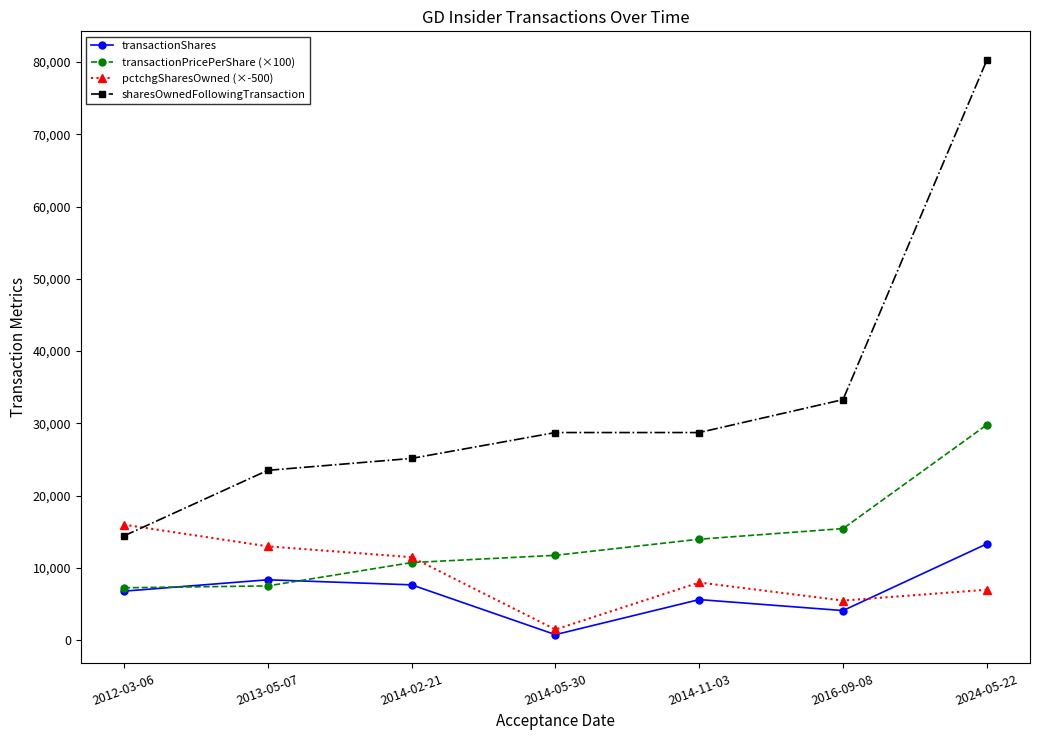

Which series has the largest total across all categories?

sharesOwnedFollowingTransaction